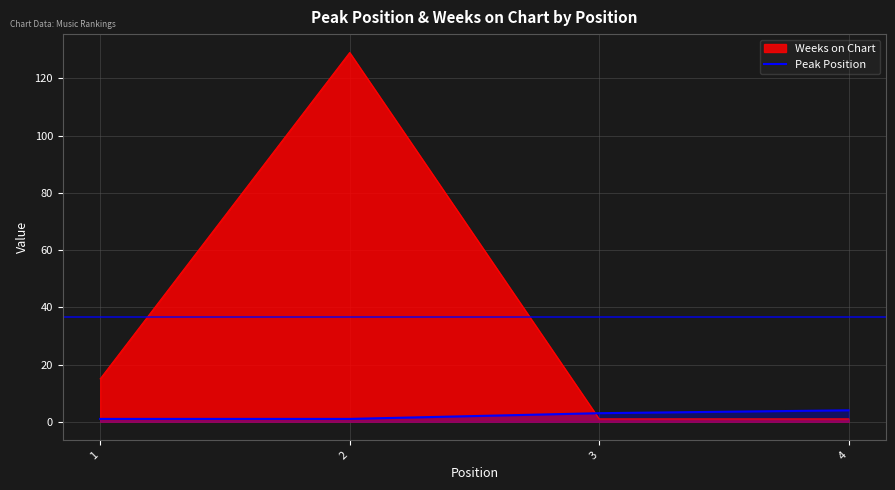

What is the minimum value shown in the chart?

1